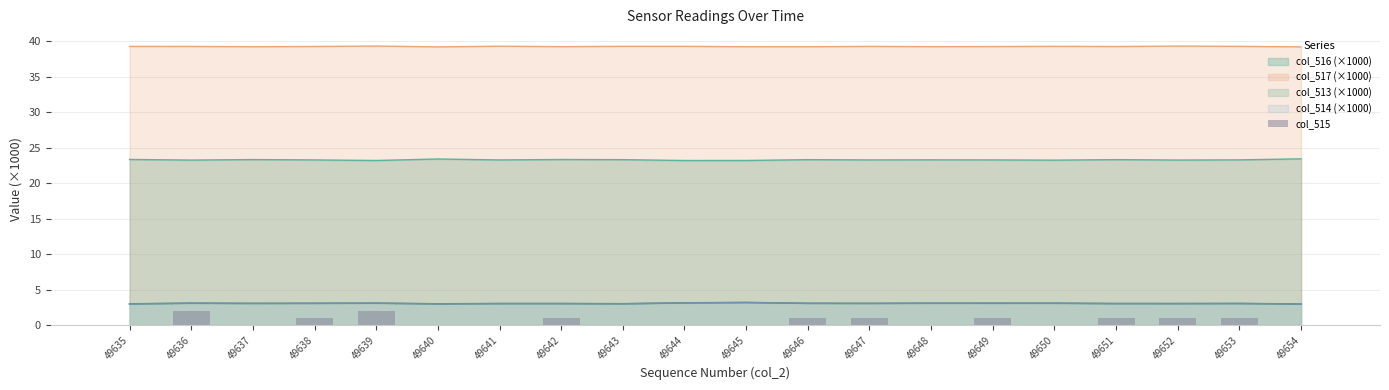

Reading left to right, transcribe all the data shown in this chart.

49635=0	49636=2	49637=0	49638=1	49639=2	49640=0	49641=0	49642=1	49643=0	49644=0	49645=0	49646=1	49647=1	49648=0	49649=1	49650=0	49651=1	49652=1	49653=1	49654=0